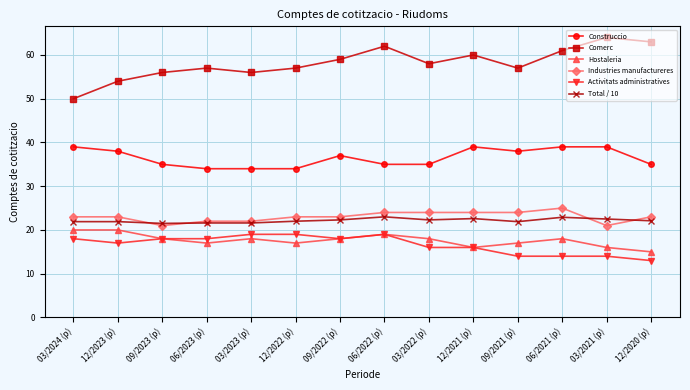

Is it true that Construccio equals 35.0 at 03/2022 (p)?

True